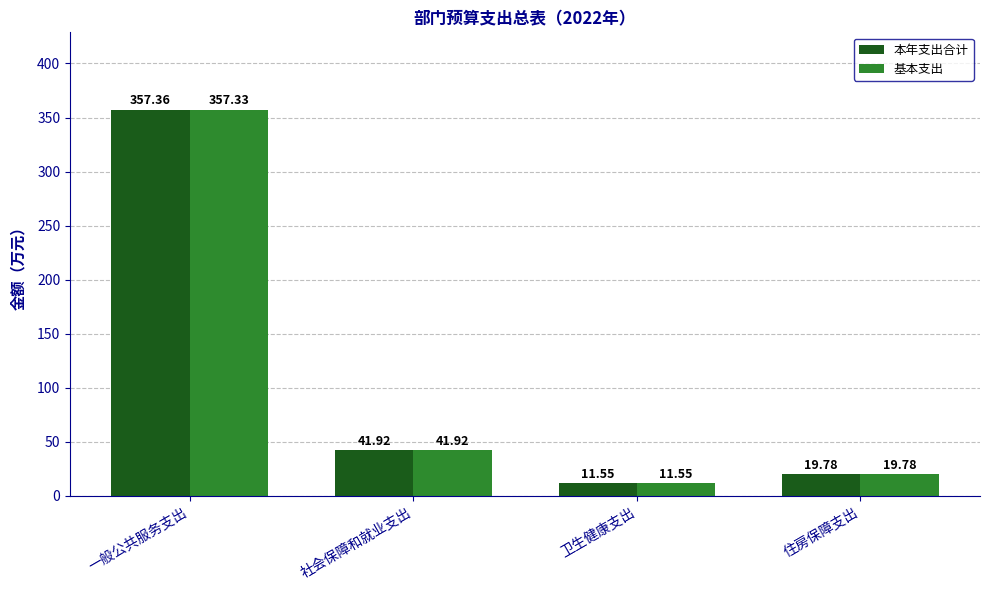

How many groups of bars are there?

4